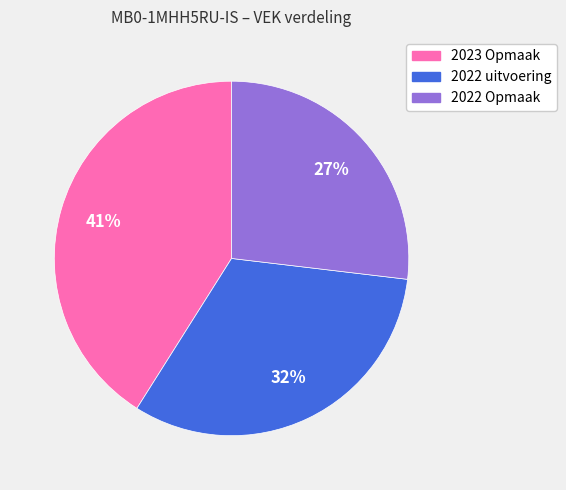

What percentage is the 2022 Opmaak slice, to the nearest percent?

27%